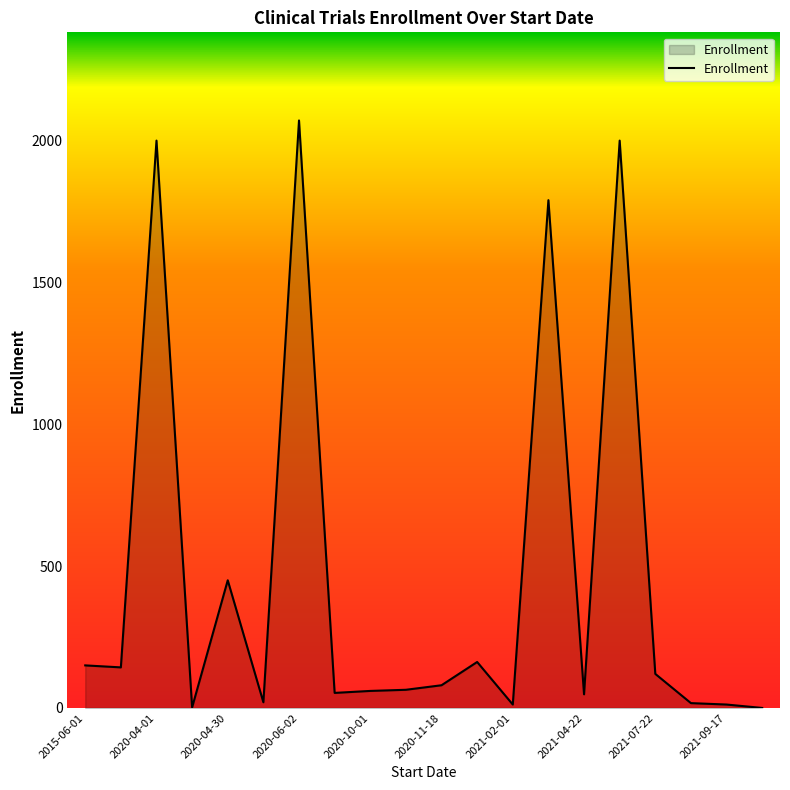

What is the difference between the maximum and minimum values?

2071